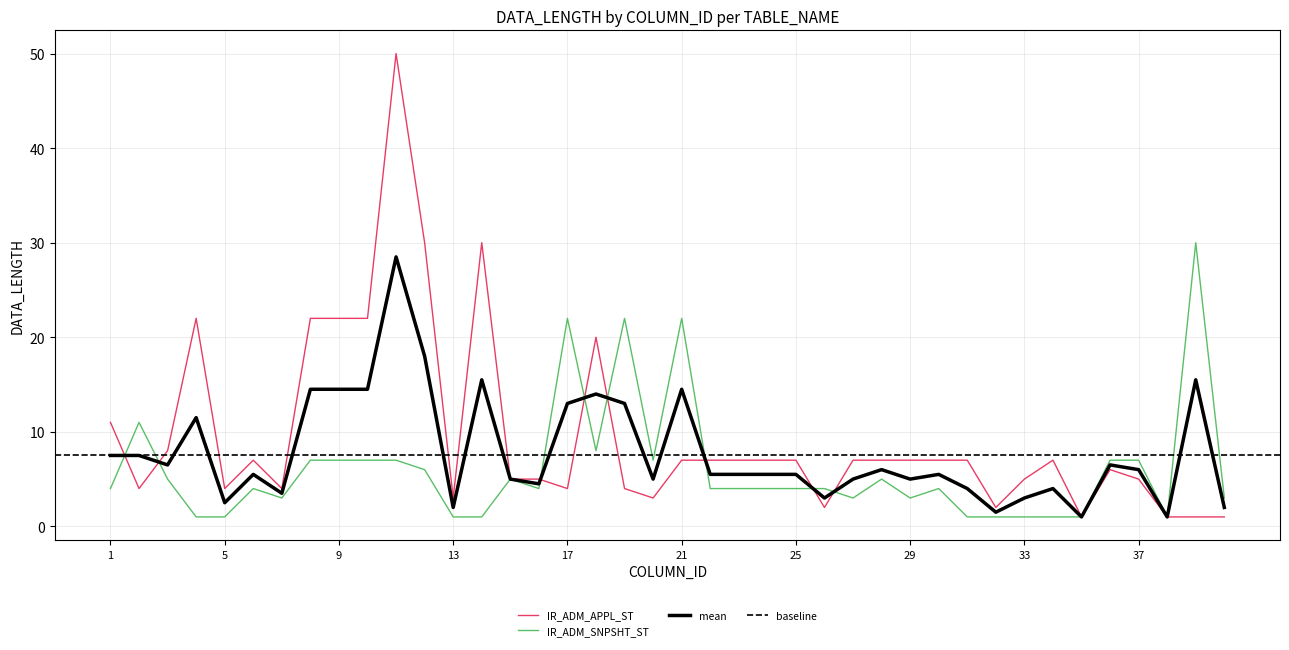

Does the chart display data point markers on the line(s)?

No